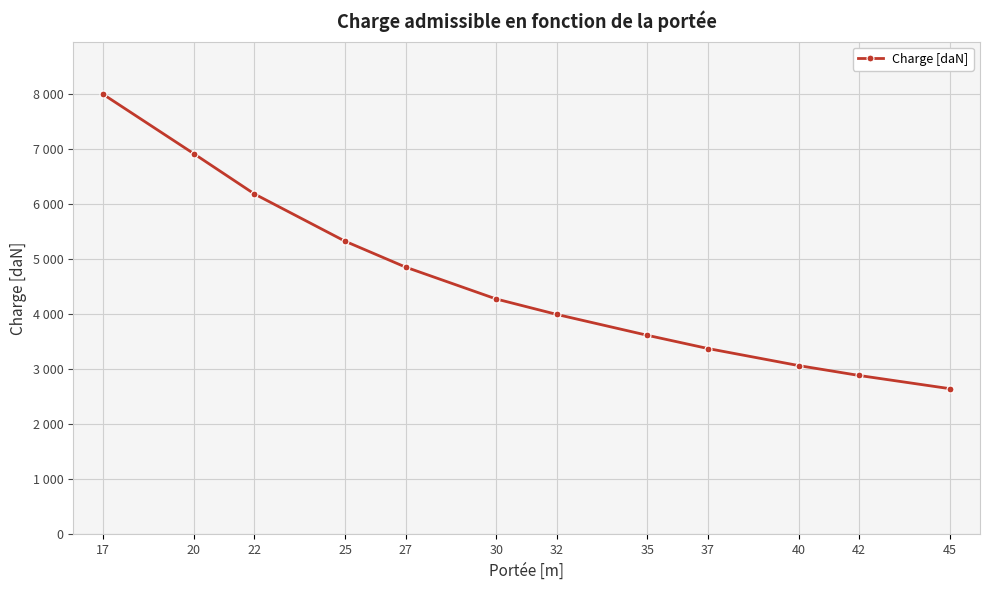

Is this an area chart (filled region under the line)?

No